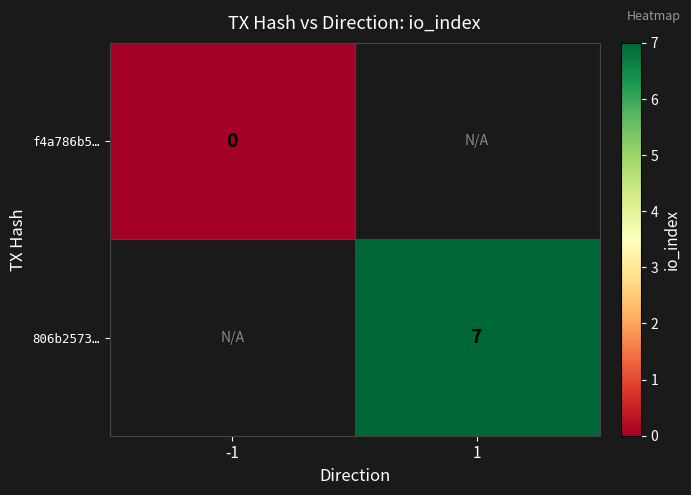

Which has a higher value, -1 or 1?

1